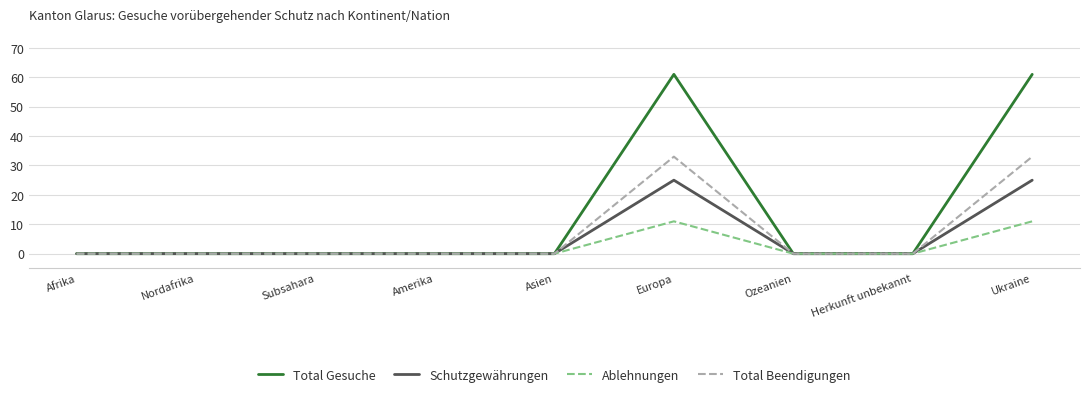

Which series has the largest range (max minus min)?

Total Gesuche